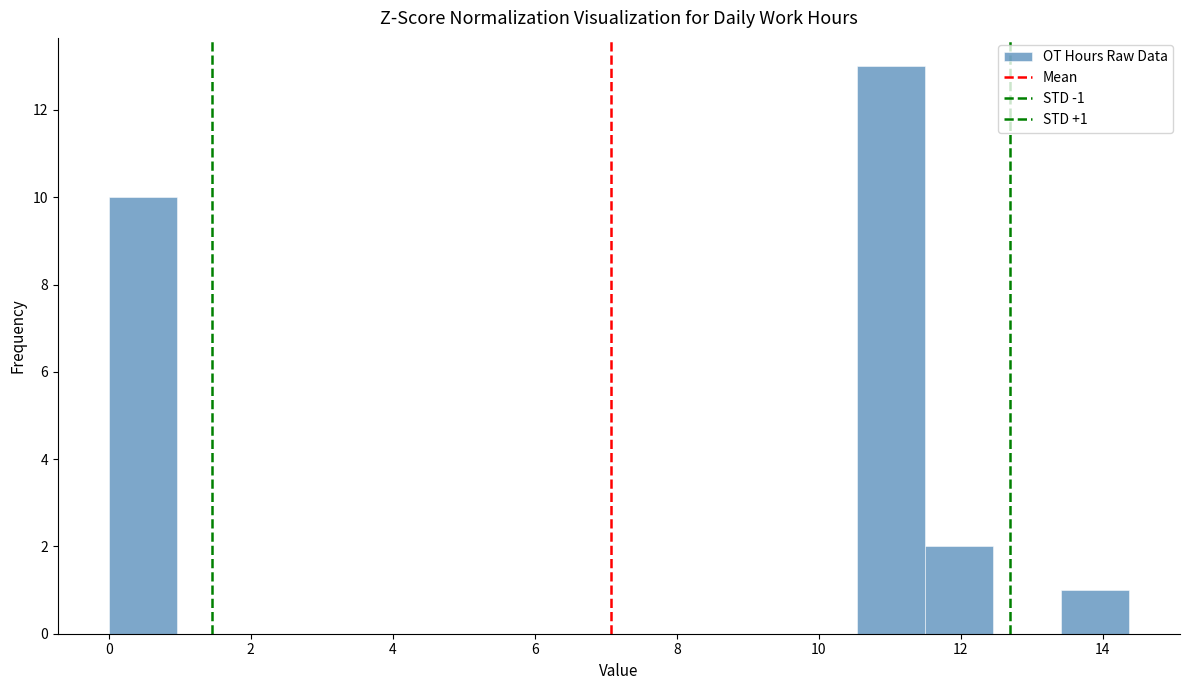

Over which range of the x-axis is the bar tallest?

10.6 to 11.4